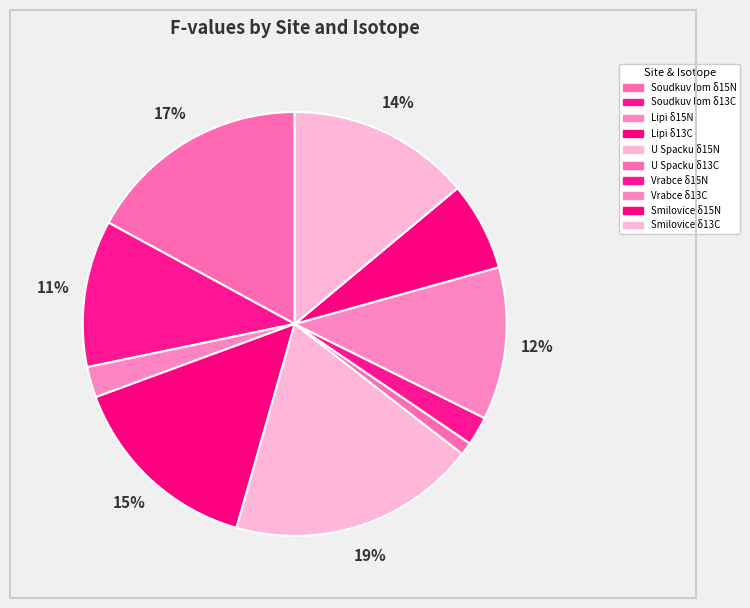

What percentage is the Vrabce δ13C slice, to the nearest percent?

12%